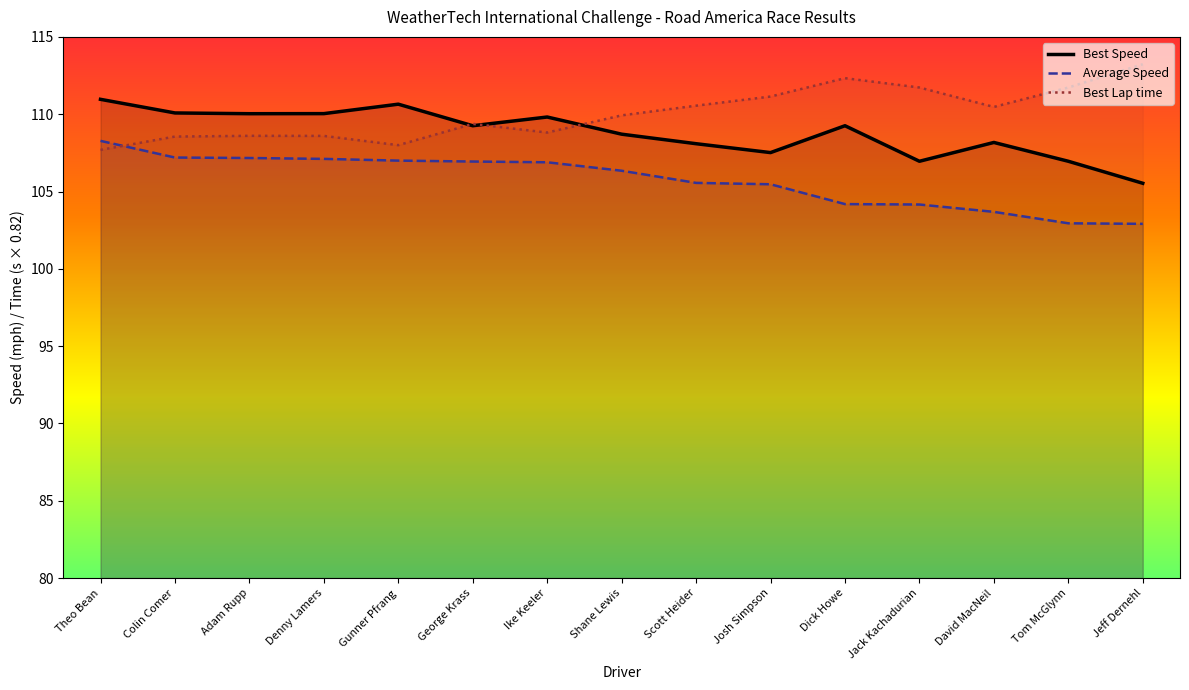

What position from the left is Adam Rupp?

3